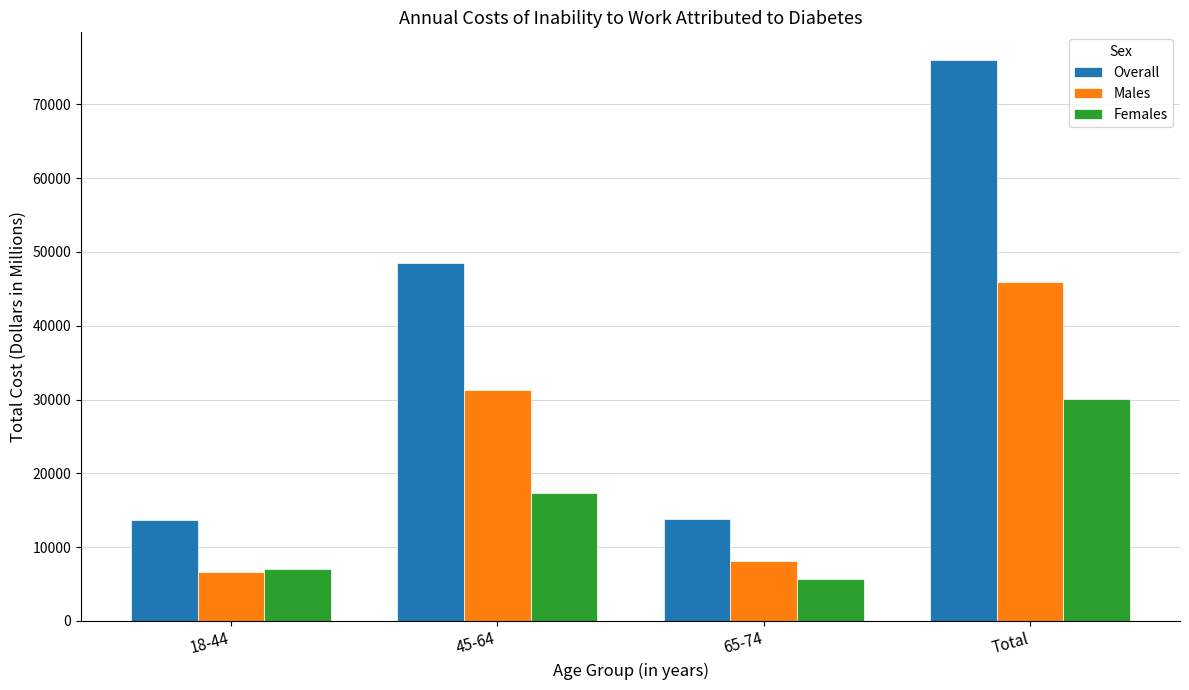

Rank the categories by Males value from lowest to highest.

18-44, 65-74, 45-64, Total